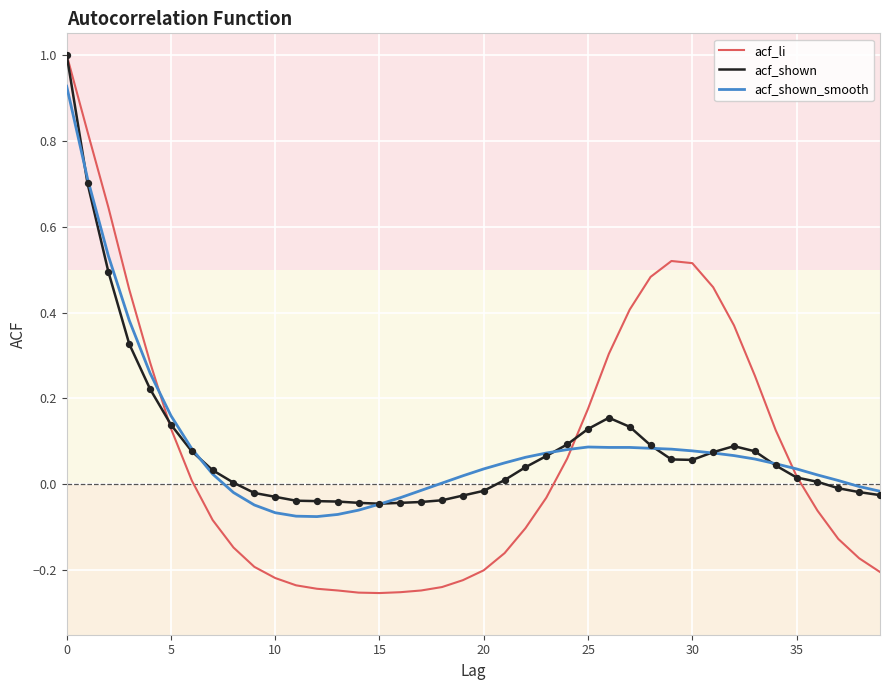

Which series has the largest range (max minus min)?

acf_li